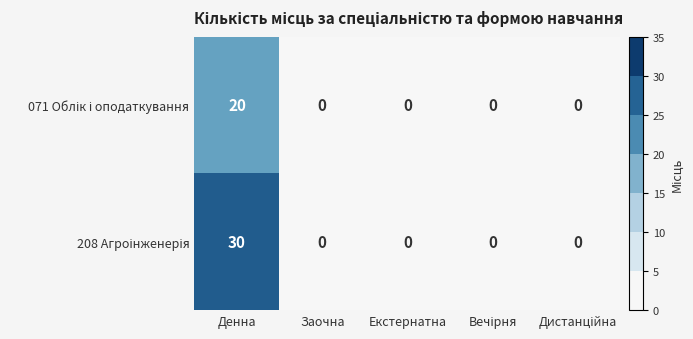

Which label corresponds to the largest value in the chart?

Денна